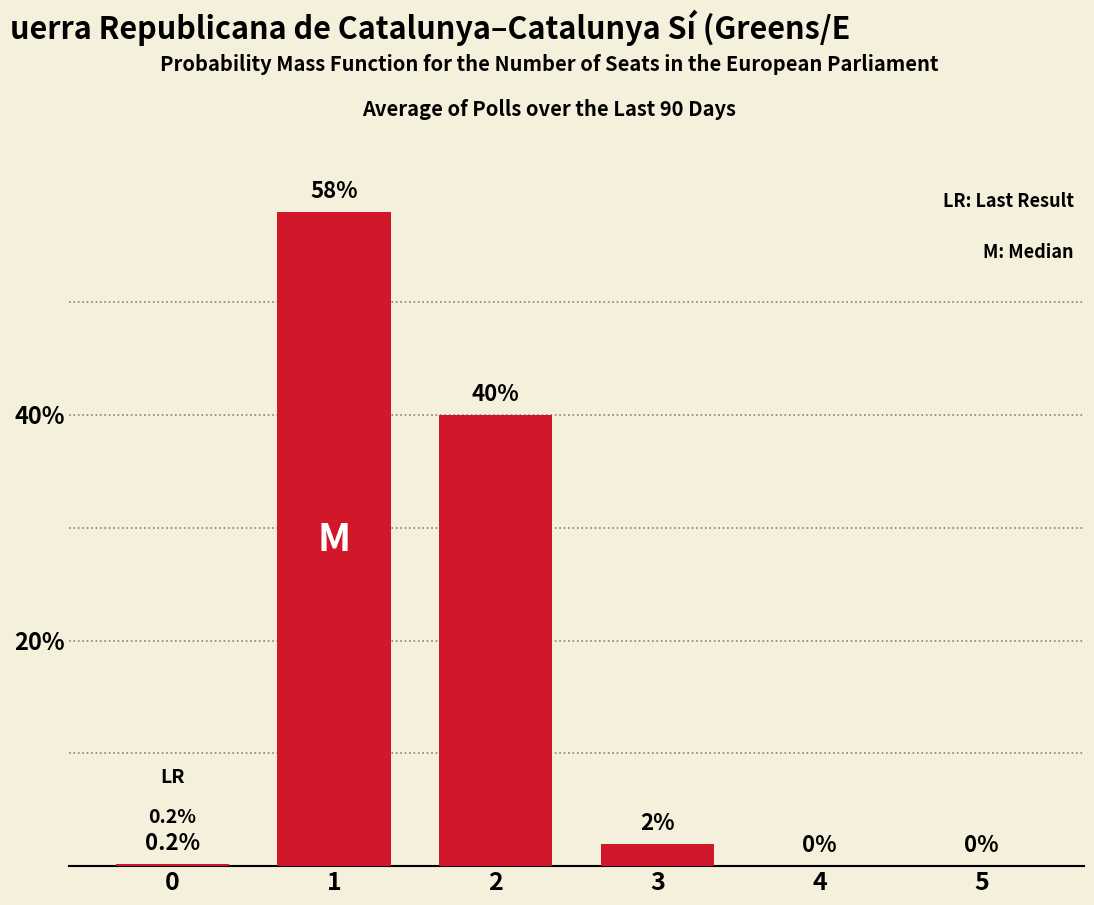

Reading left to right, list all the values displayed in this chart.

0=0.2	1=58.0	2=40.0	3=2.0	4=0.0	5=0.0